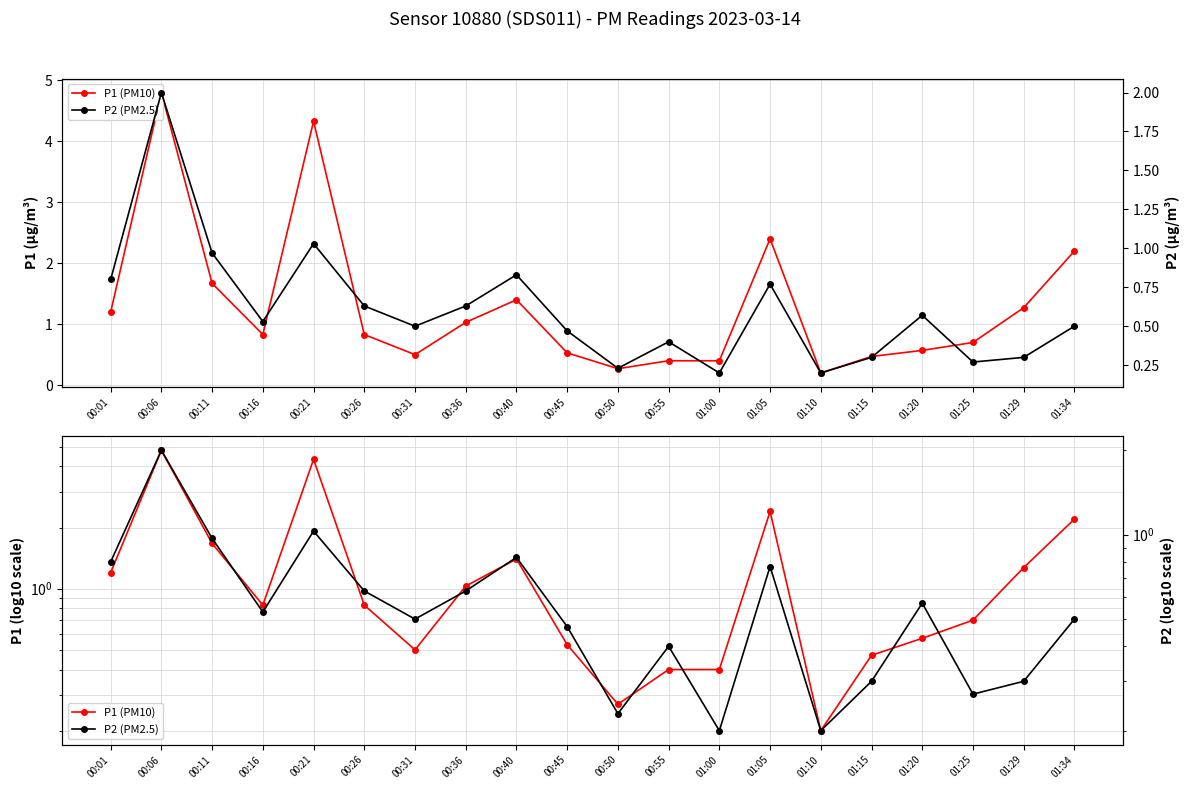

What are all the series names shown in the legend?

P1 (PM10), P2 (PM2.5)